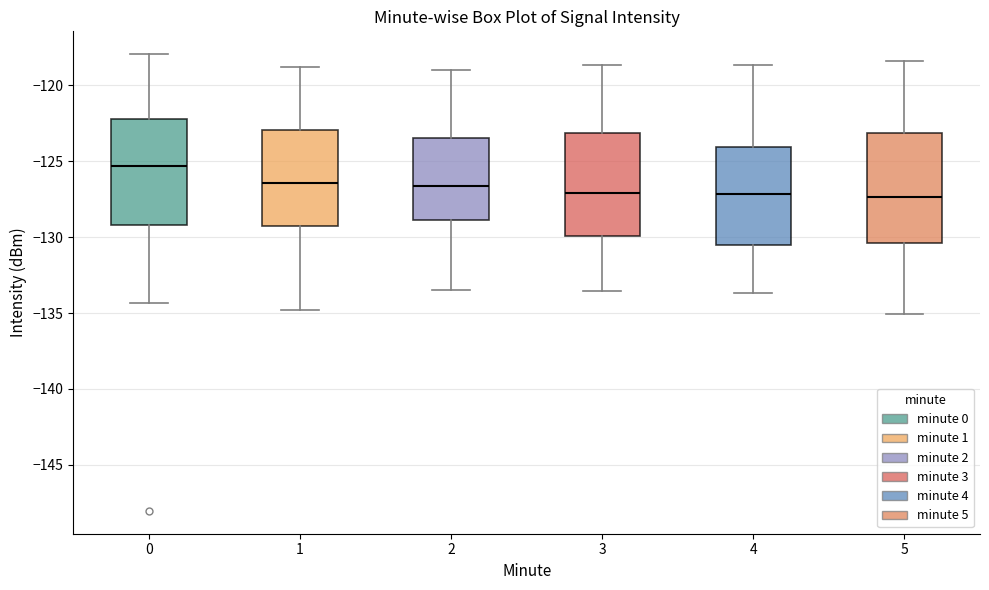

Reading left to right, transcribe this box plot: for each box, give where its median line is, the range the box spans, and where its two whiskers end, as read against the y-axis. The values are not printed on the chart, so give them approximately, as read against the axis.

0: median -125.5, box -129.0 to -122.0, whiskers -134.5 to -118.0
1: median -126.5, box -129.5 to -123.0, whiskers -135.0 to -119.0
2: median -126.5, box -129.0 to -123.5, whiskers -133.5 to -119.0
3: median -127.0, box -130.0 to -123.0, whiskers -133.5 to -118.5
4: median -127.0, box -130.5 to -124.0, whiskers -133.5 to -118.5
5: median -127.5, box -130.5 to -123.0, whiskers -135.0 to -118.5